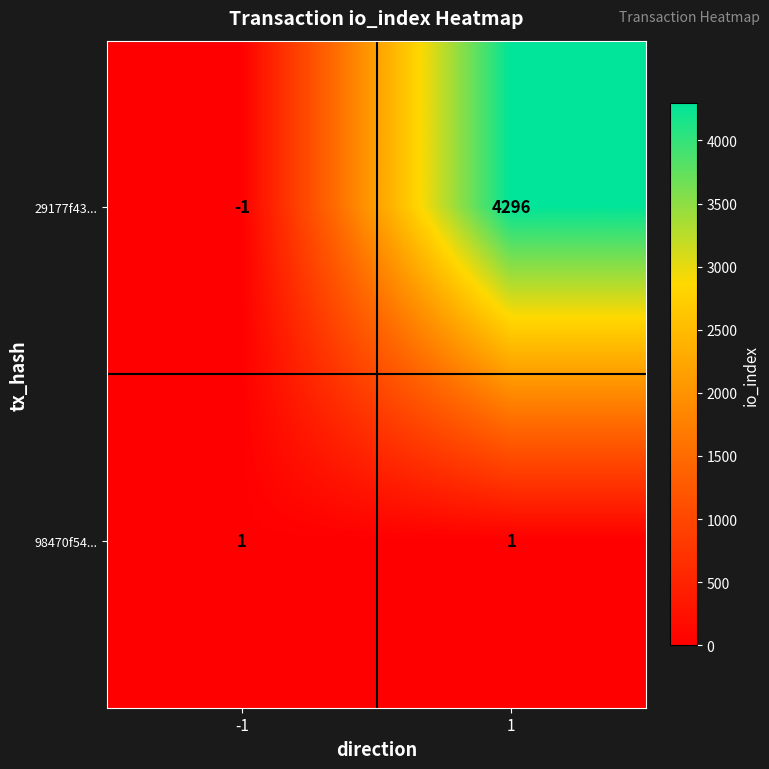

Count the number of categories in the chart.

2